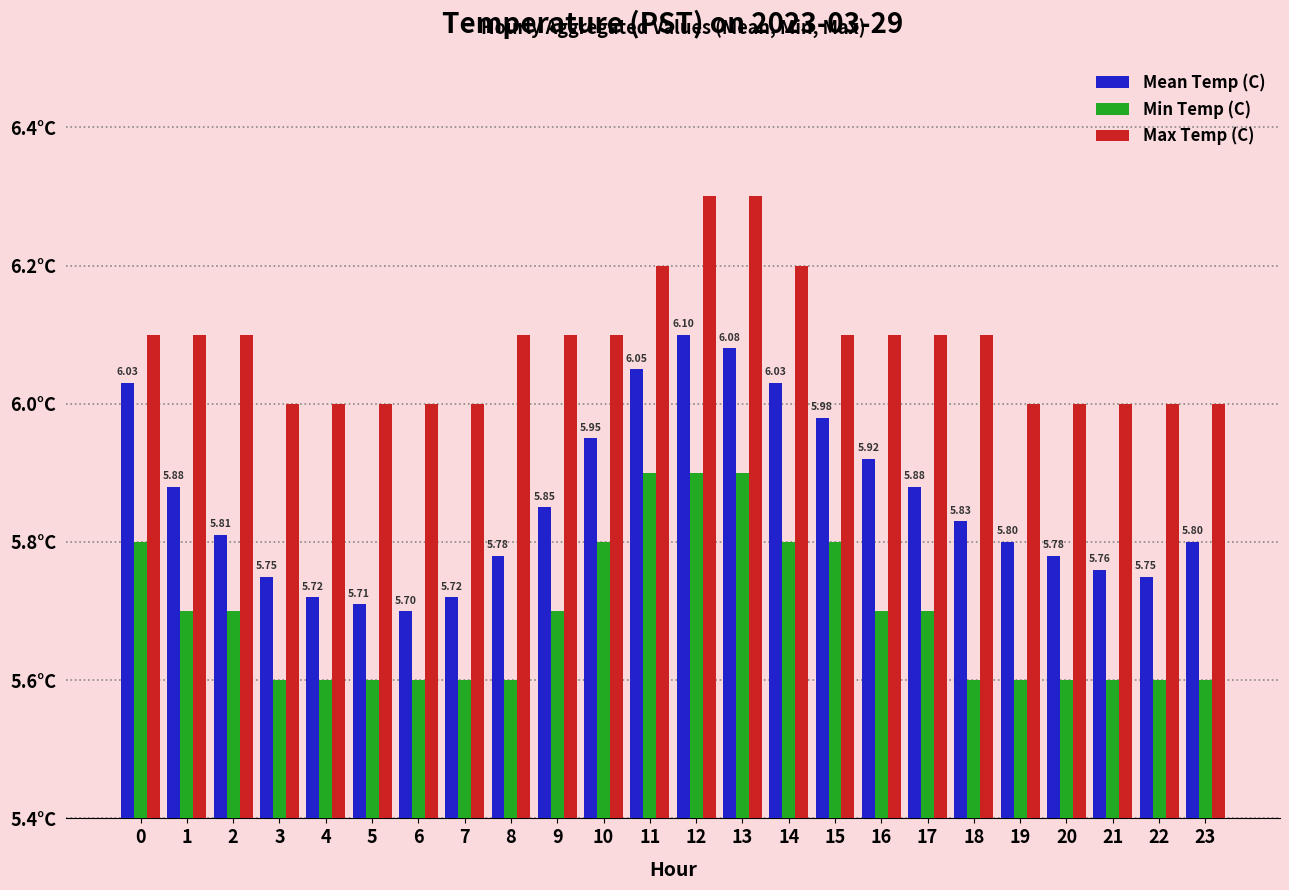

Is it true that Max Temp (C) equals 6.0 at 20?

True